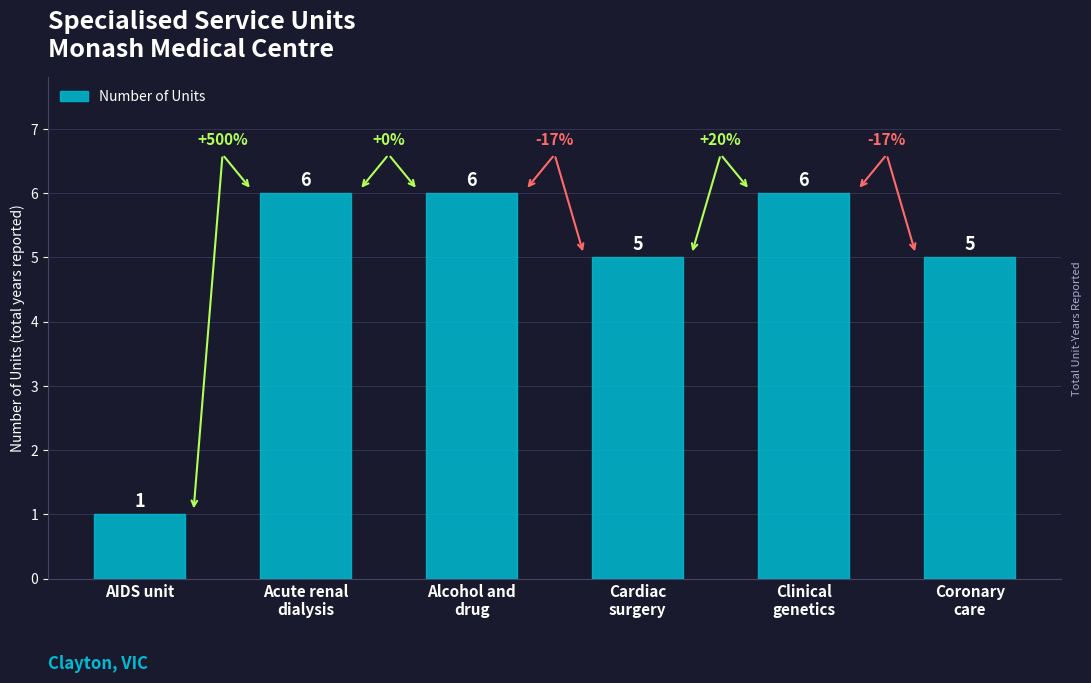

What is the label of the 6th bar from the right?

AIDS unit